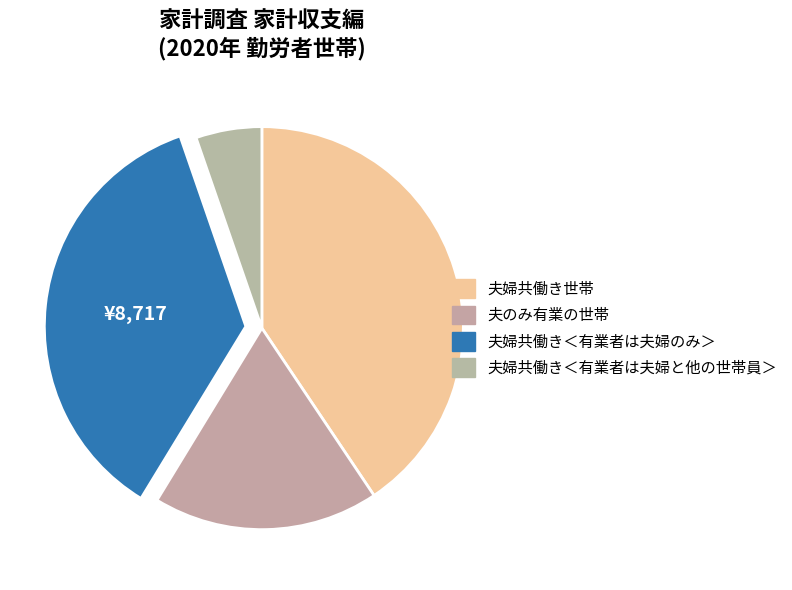

Count the number of slices in the pie.

4